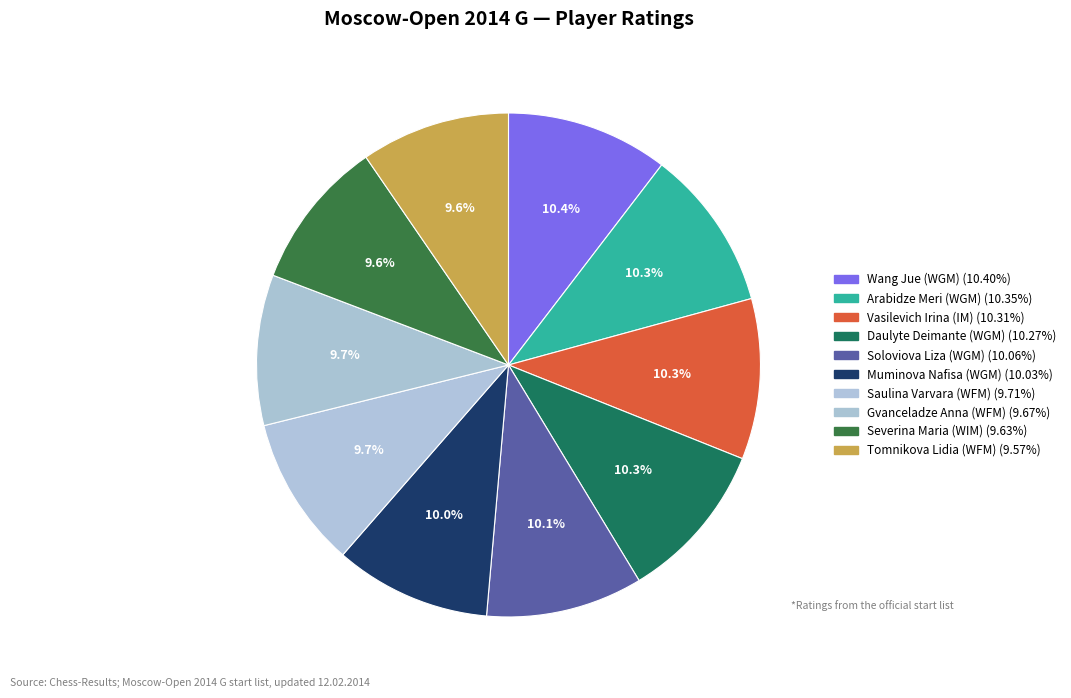

Does any single category account for the majority?

No